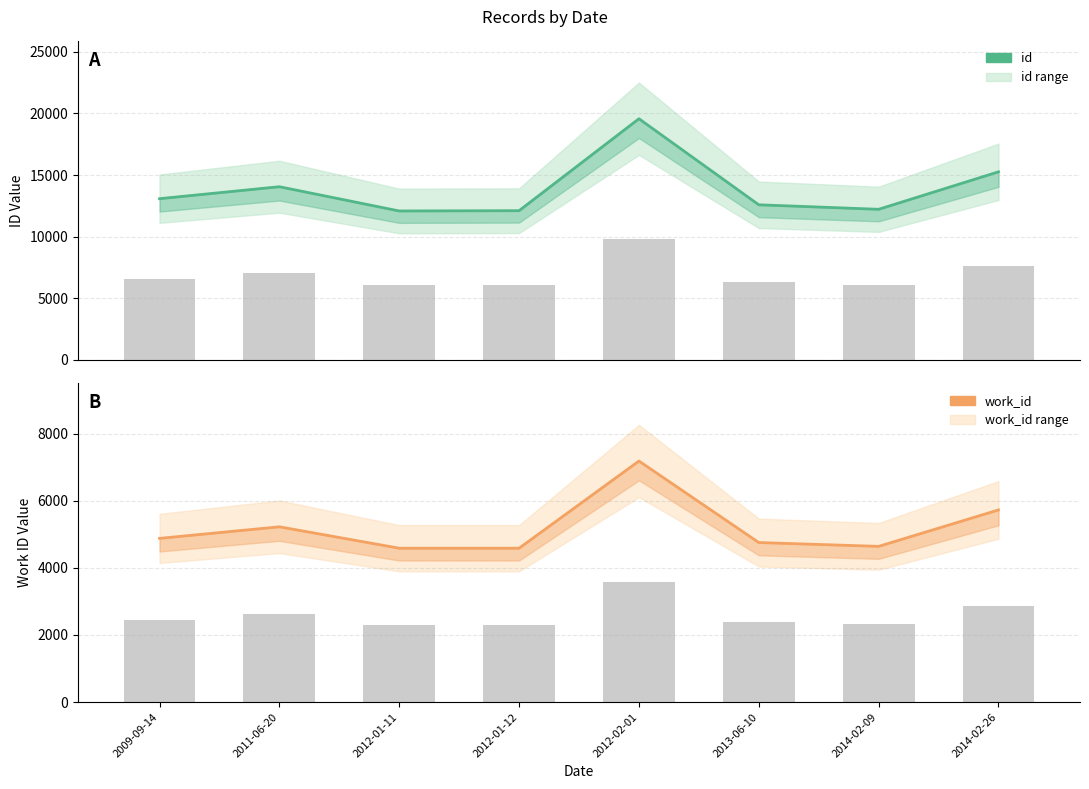

How many bars are there in each group?

2